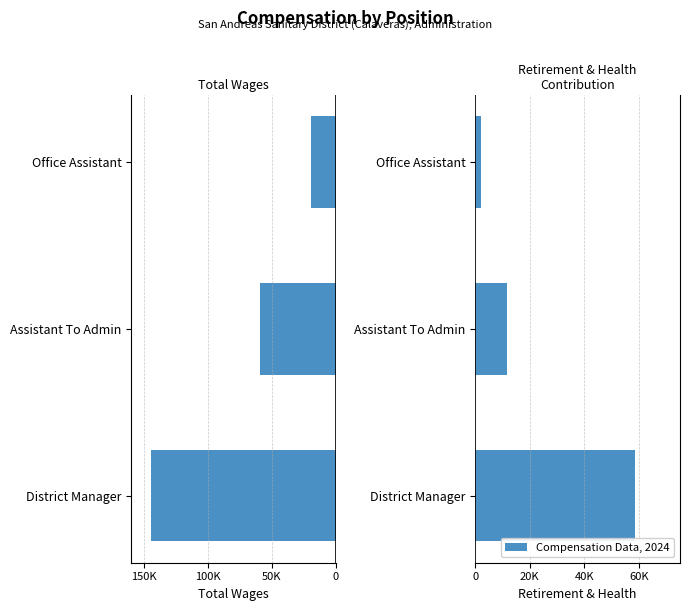

How many groups of bars are there?

3